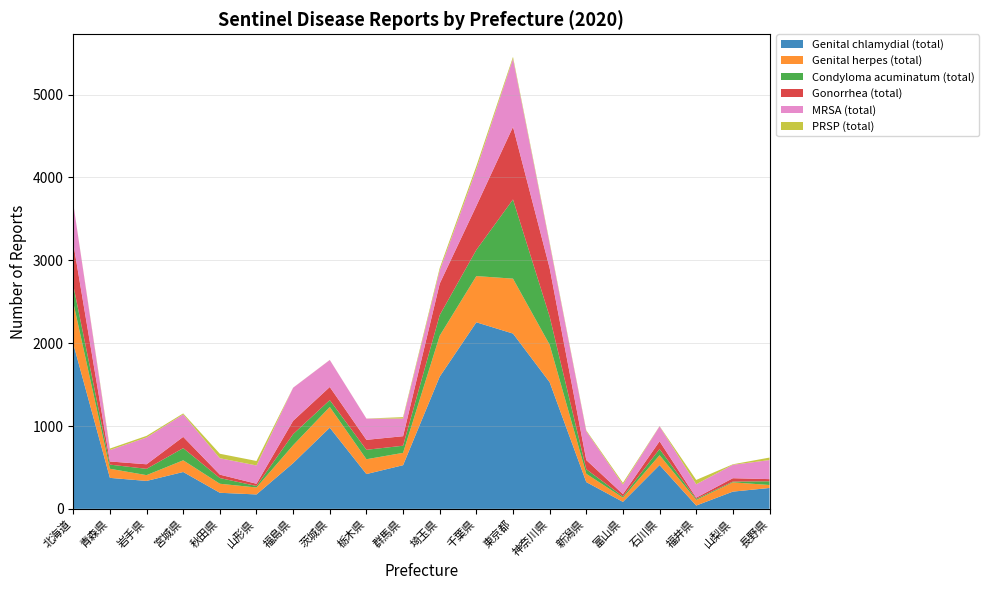

Reading left to right, transcribe all the data shown in this chart.

Genital chlamydial (total): 1993	374	337	445	194	174	552	980	420	527	1596	2252	2116	1529	323	84	529	40	208	252
Genital herpes (total): 498	110	70	141	109	84	216	250	179	149	494	558	663	453	100	51	119	68	112	36
Condyloma acuminatum (total): 208	50	76	147	69	18	134	83	114	86	249	316	956	339	55	15	74	13	9	45
Gonorrhea (total): 507	38	55	136	41	27	161	158	120	115	380	531	876	586	111	28	94	14	41	26
MRSA (total): 477	138	324	271	198	221	399	326	256	213	160	442	823	295	348	116	180	162	162	230
PRSP (total): 1	18	19	12	54	54	1	1	1	17	28	38	22	15	10	20	3	52	6	30